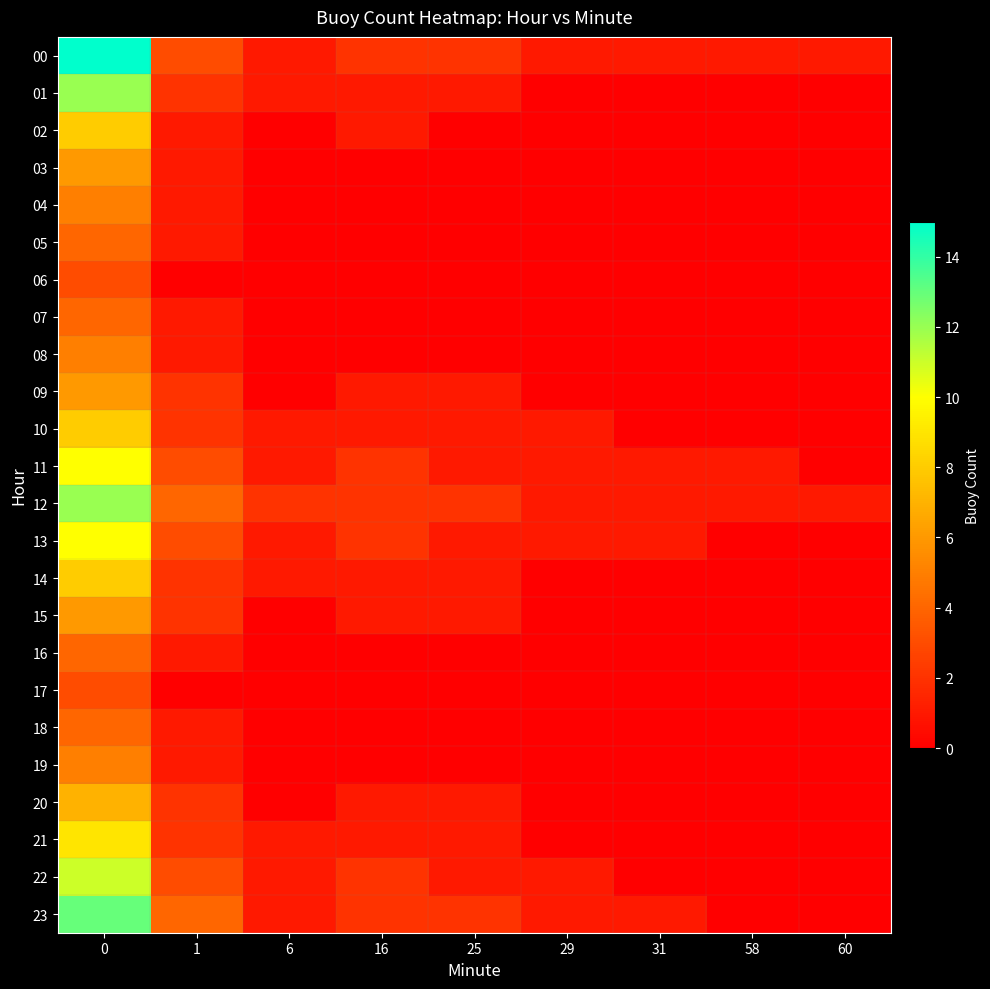

Reading left to right, extract all data points from this chart.

00: 0=15	1=3	6=1	16=2	25=2	29=1	31=1	58=1	60=1
01: 0=12	1=2	6=1	16=1	25=1	29=0	31=0	58=0	60=0
02: 0=8	1=1	6=0	16=1	25=0	29=0	31=0	58=0	60=0
03: 0=6	1=1	6=0	16=0	25=0	29=0	31=0	58=0	60=0
04: 0=5	1=1	6=0	16=0	25=0	29=0	31=0	58=0	60=0
05: 0=4	1=1	6=0	16=0	25=0	29=0	31=0	58=0	60=0
06: 0=3	1=0	6=0	16=0	25=0	29=0	31=0	58=0	60=0
07: 0=4	1=1	6=0	16=0	25=0	29=0	31=0	58=0	60=0
08: 0=5	1=1	6=0	16=0	25=0	29=0	31=0	58=0	60=0
09: 0=6	1=2	6=0	16=1	25=1	29=0	31=0	58=0	60=0
10: 0=8	1=2	6=1	16=1	25=1	29=1	31=0	58=0	60=0
11: 0=10	1=3	6=1	16=2	25=1	29=1	31=1	58=1	60=0
12: 0=12	1=4	6=2	16=2	25=2	29=1	31=1	58=1	60=1
13: 0=10	1=3	6=1	16=2	25=1	29=1	31=1	58=0	60=0
14: 0=8	1=2	6=1	16=1	25=1	29=0	31=0	58=0	60=0
15: 0=6	1=2	6=0	16=1	25=1	29=0	31=0	58=0	60=0
16: 0=4	1=1	6=0	16=0	25=0	29=0	31=0	58=0	60=0
17: 0=3	1=0	6=0	16=0	25=0	29=0	31=0	58=0	60=0
18: 0=4	1=1	6=0	16=0	25=0	29=0	31=0	58=0	60=0
19: 0=5	1=1	6=0	16=0	25=0	29=0	31=0	58=0	60=0
20: 0=7	1=2	6=0	16=1	25=1	29=0	31=0	58=0	60=0
21: 0=9	1=2	6=1	16=1	25=1	29=0	31=0	58=0	60=0
22: 0=11	1=3	6=1	16=2	25=1	29=1	31=0	58=0	60=0
23: 0=13	1=4	6=1	16=2	25=2	29=1	31=1	58=0	60=0